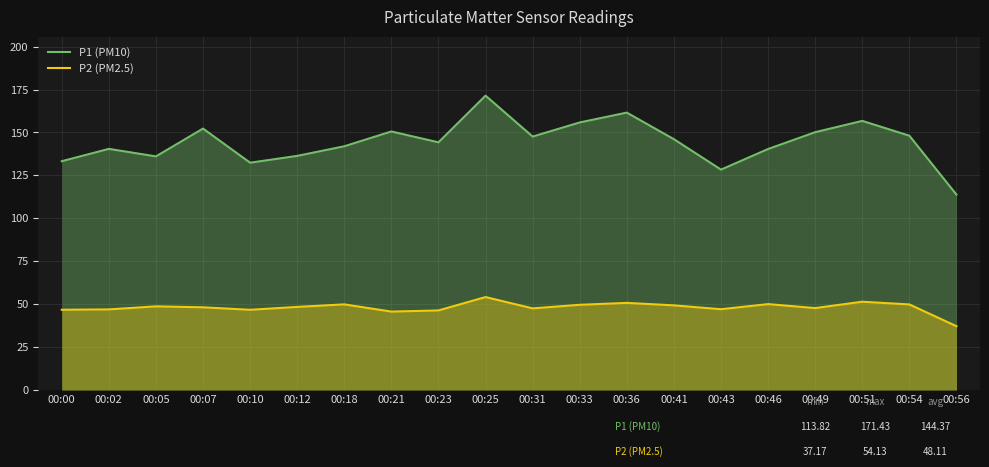

What is the value of the P1 (PM10) point at the 12th from the left?

155.8